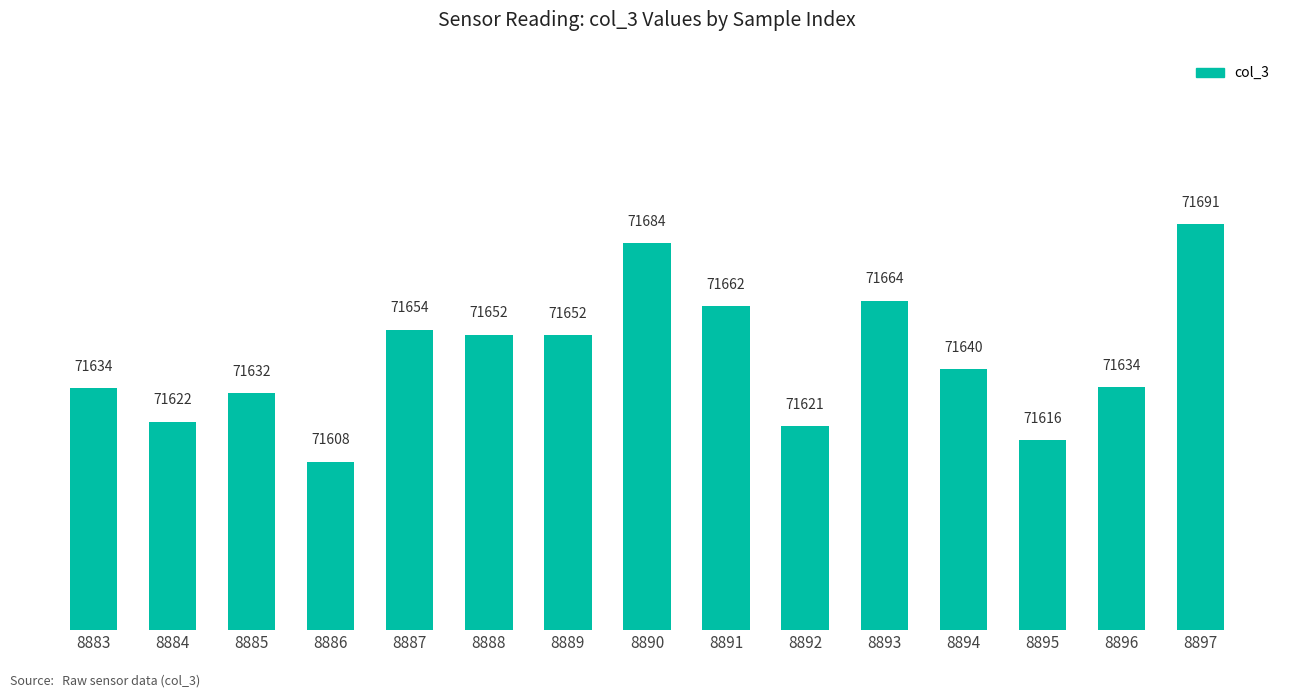

What is the difference between the maximum and second lowest values?

74.8